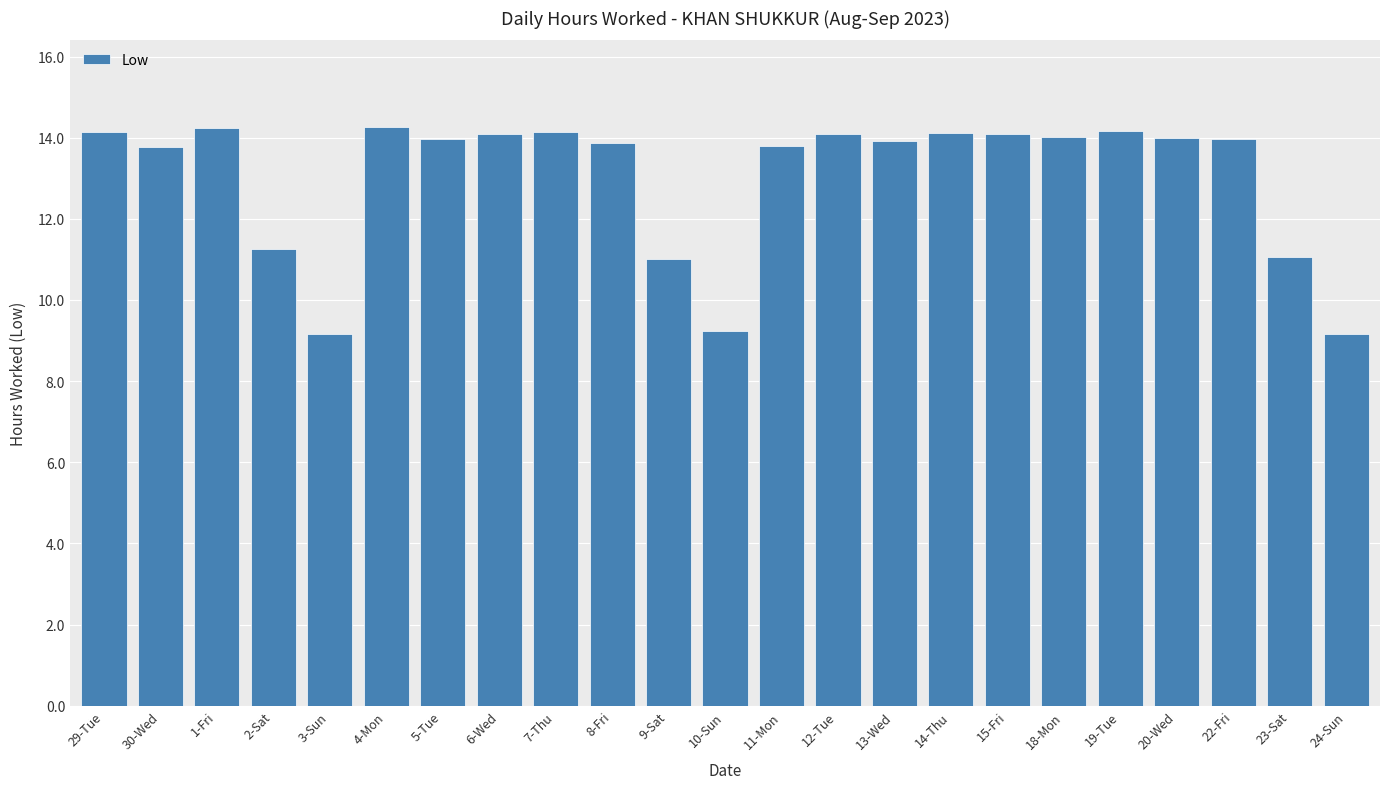

Are the bars grouped side by side (vs. stacked)?

No